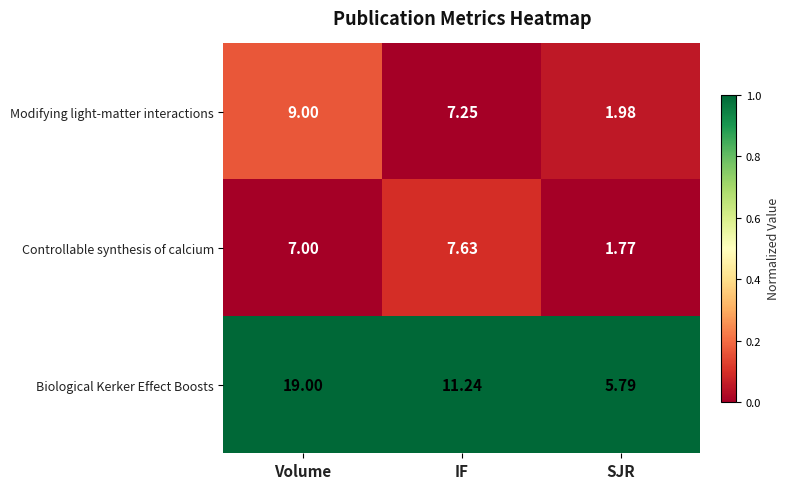

What is the difference between the highest and lowest values at Volume?

12.0